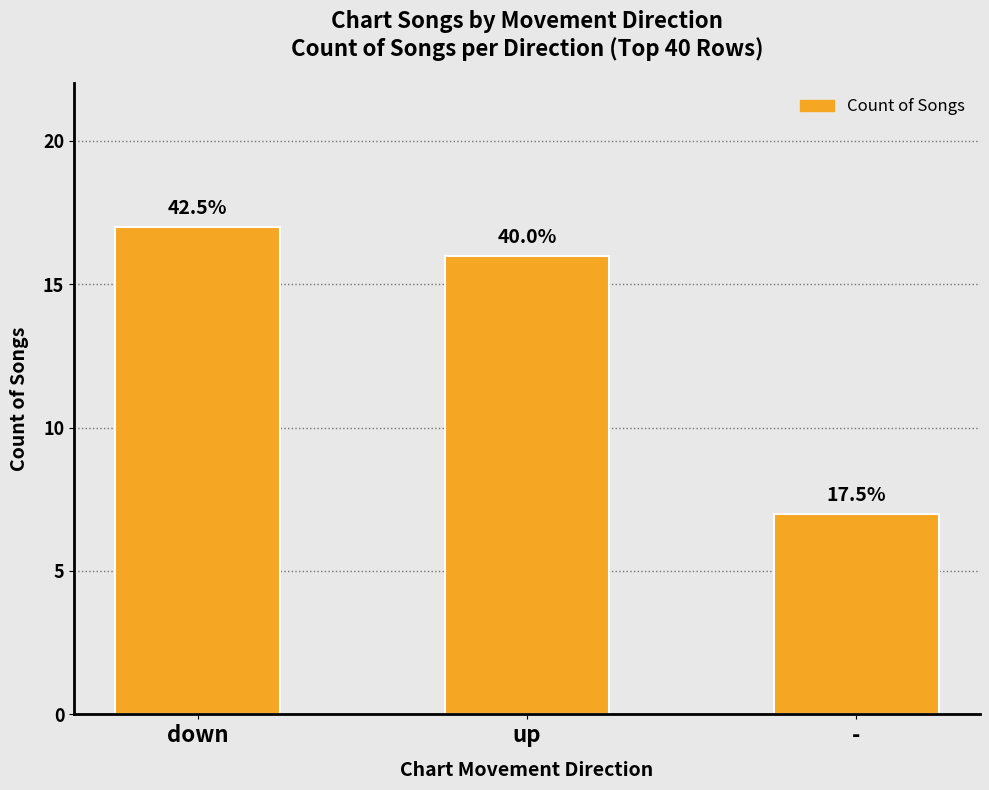

Which label corresponds to the smallest value in the chart?

-